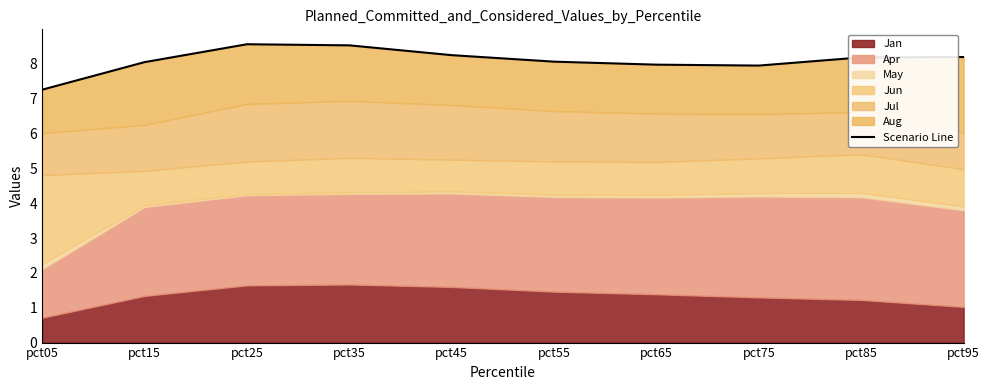

How many data points does each series have?

10